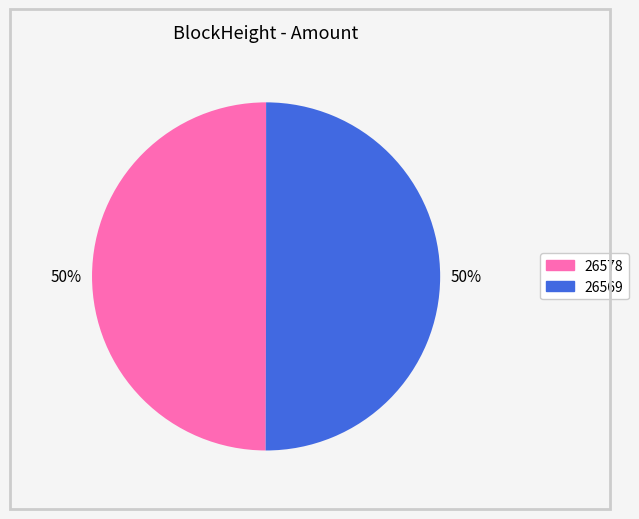

What is the ratio of the value at 26578 to the value at 26569?

1.0